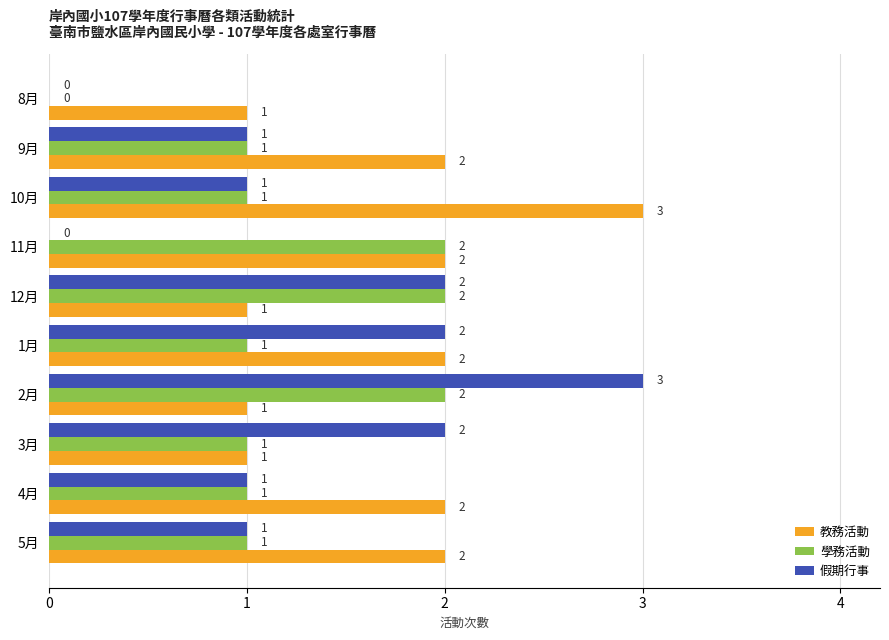

At which category is the sum across all series the highest?

2月